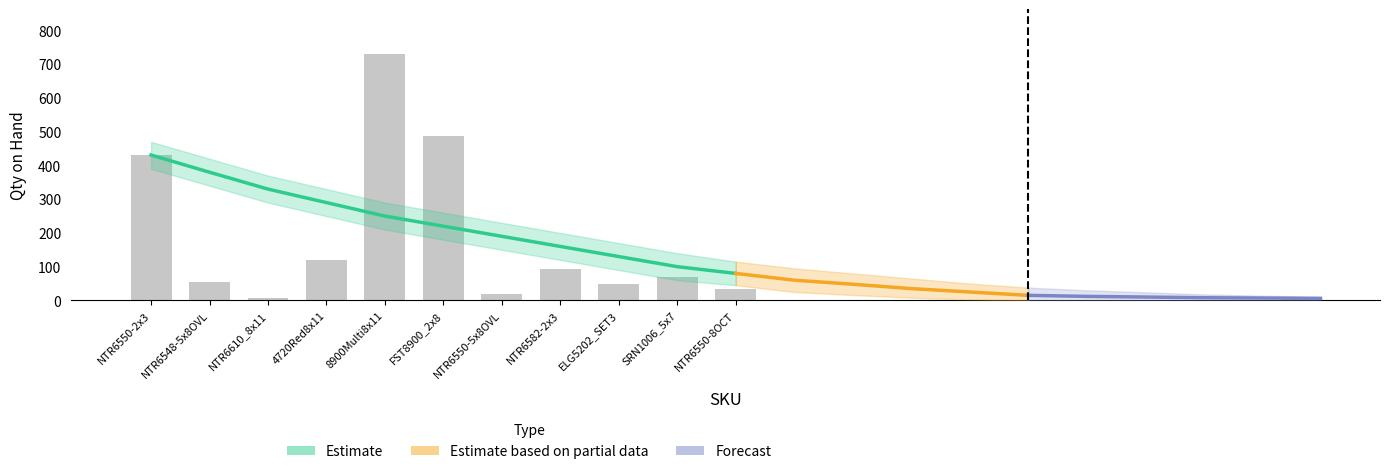

What is the maximum value shown in the chart?

731